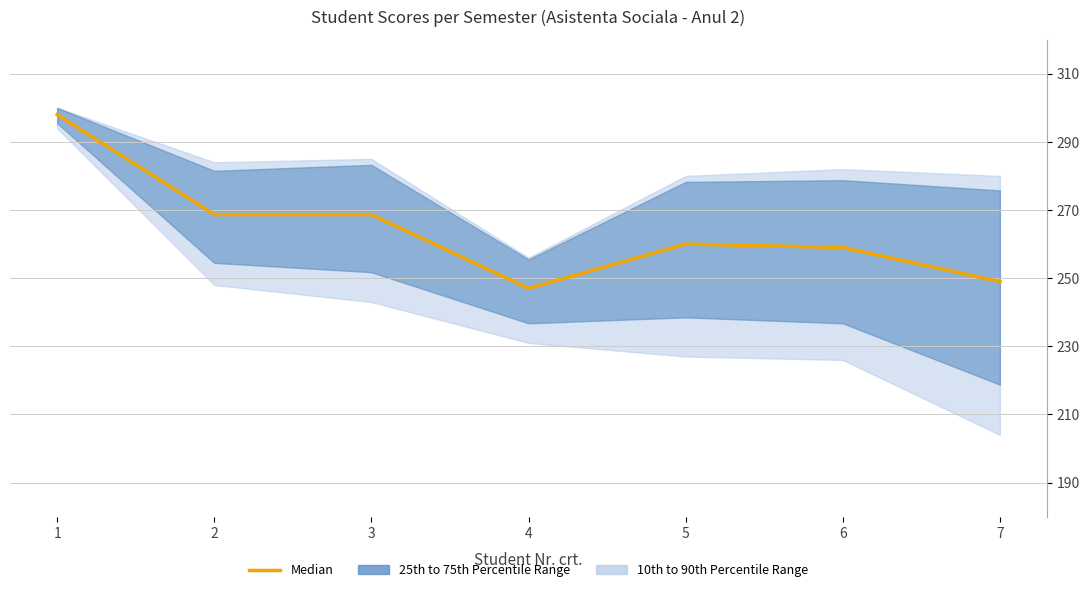

What is the change in value from 3 to 5?

-8.7